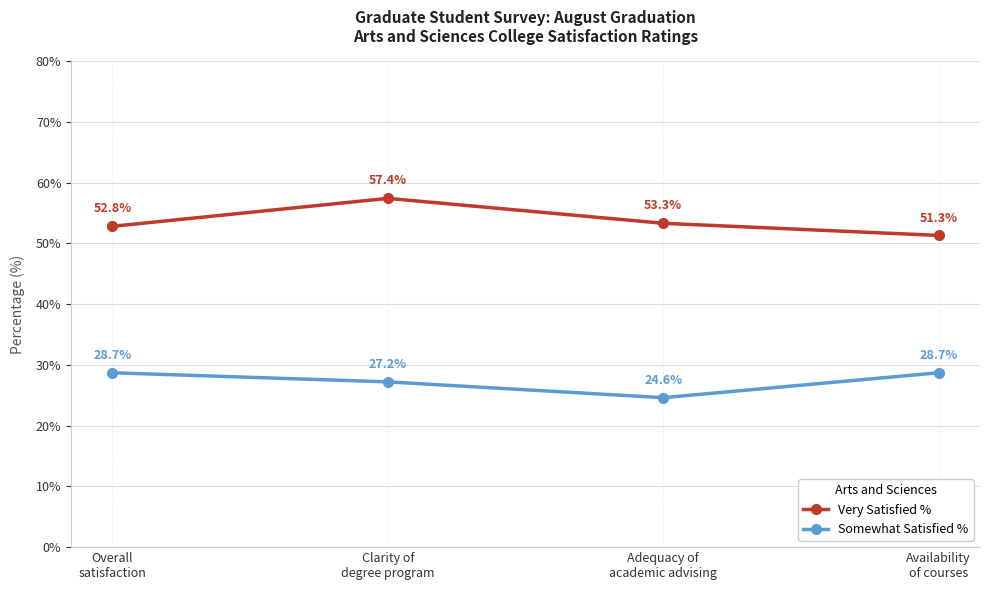

The value of Very Satisfied % at Availability
of courses is 20.9. True or false?

False